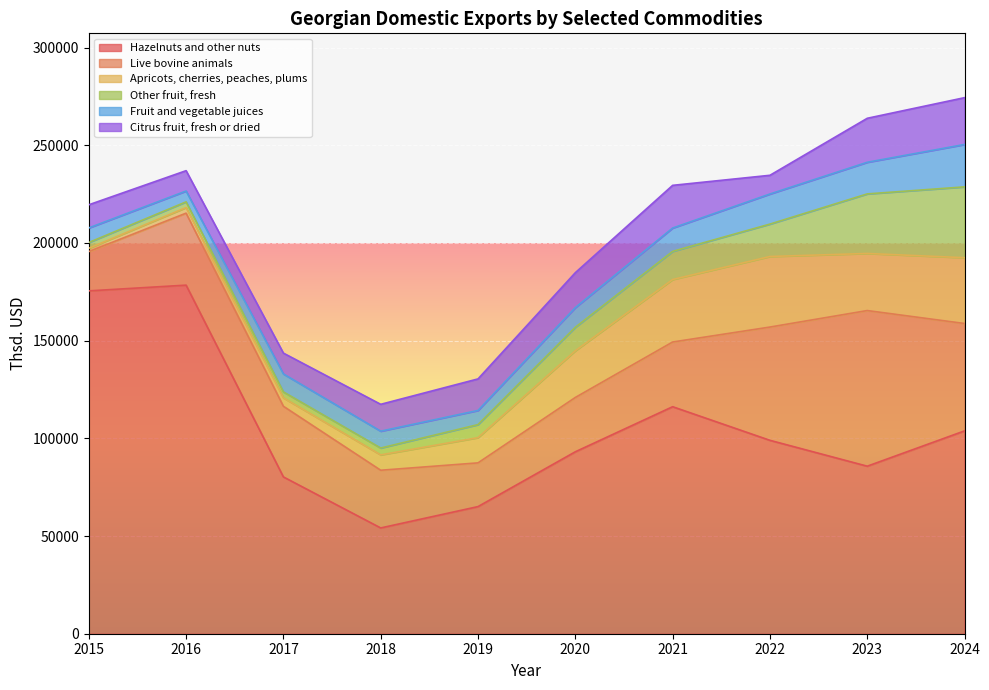

Rank the series at 2022 from highest to lowest value.

Hazelnuts and other nuts, Live bovine animals, Apricots, cherries, peaches, plums, Other fruit, fresh, Fruit and vegetable juices, Citrus fruit, fresh or dried